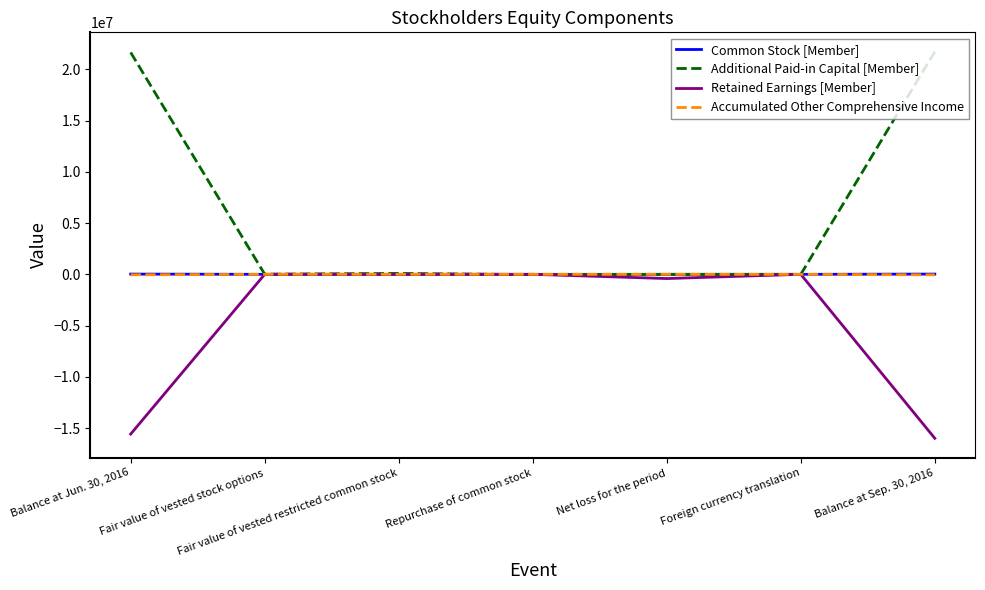

What is the maximum value shown in the chart?

21718746